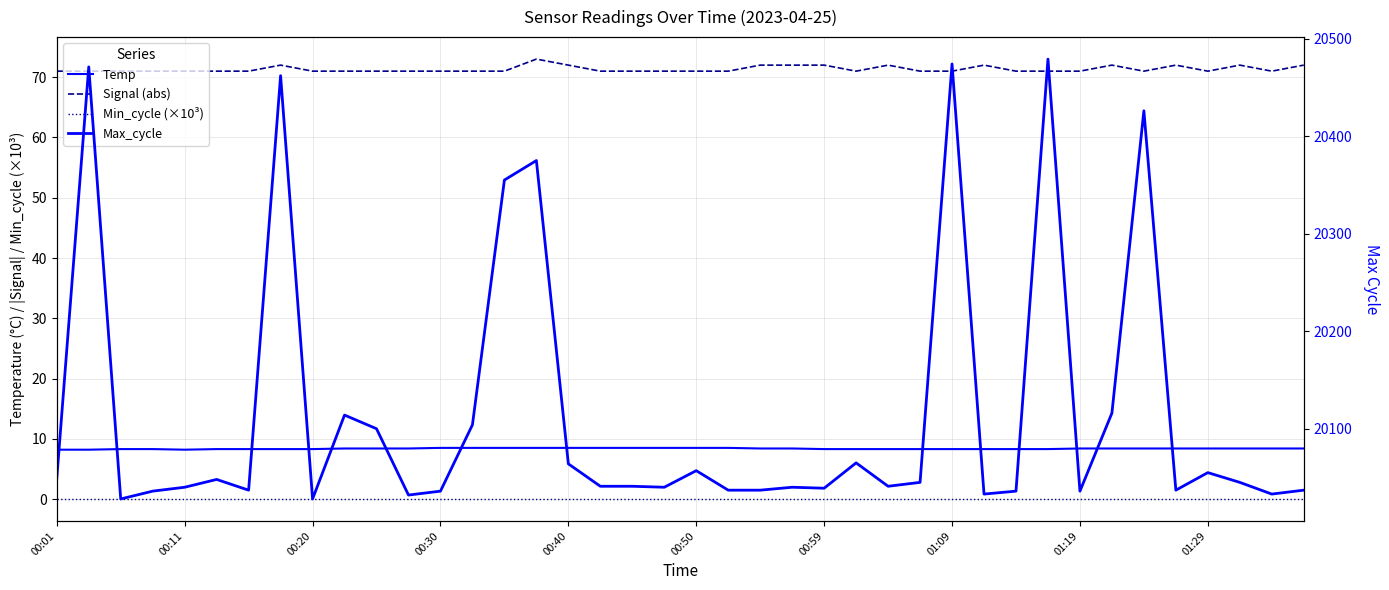

What is the difference between the maximum and minimum values in the Signal (abs) series?

2.0